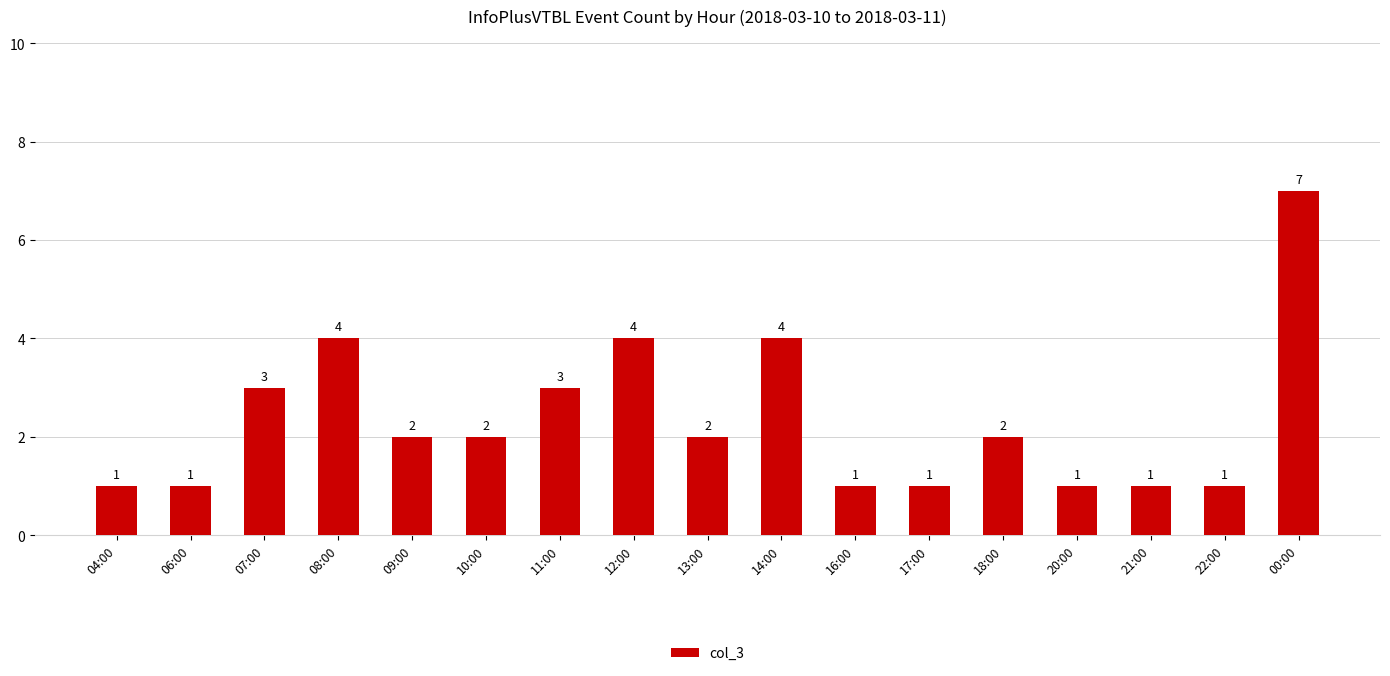

Reading right to left, what are all the values shown in this chart?

7	1	1	1	2	1	1	4	2	4	3	2	2	4	3	1	1